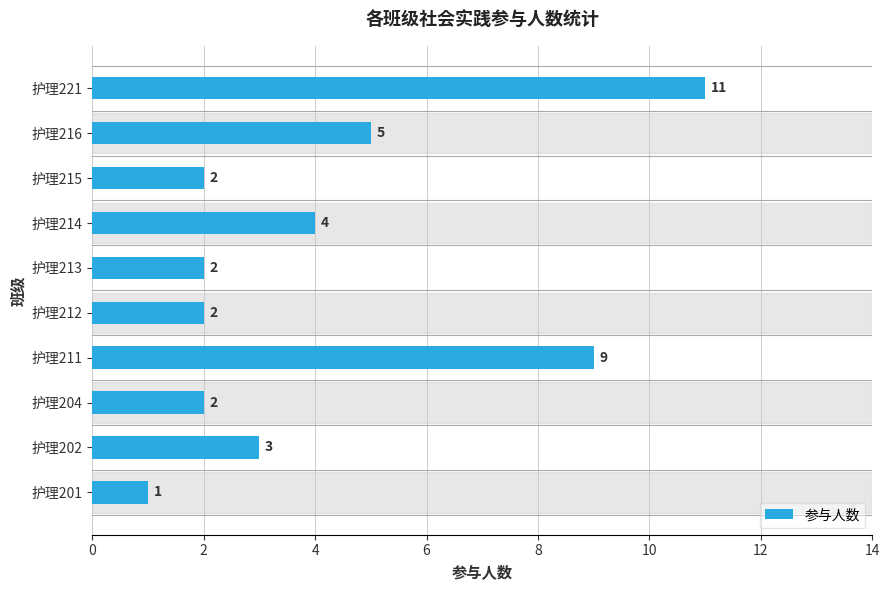

What is the sum of all values?

41